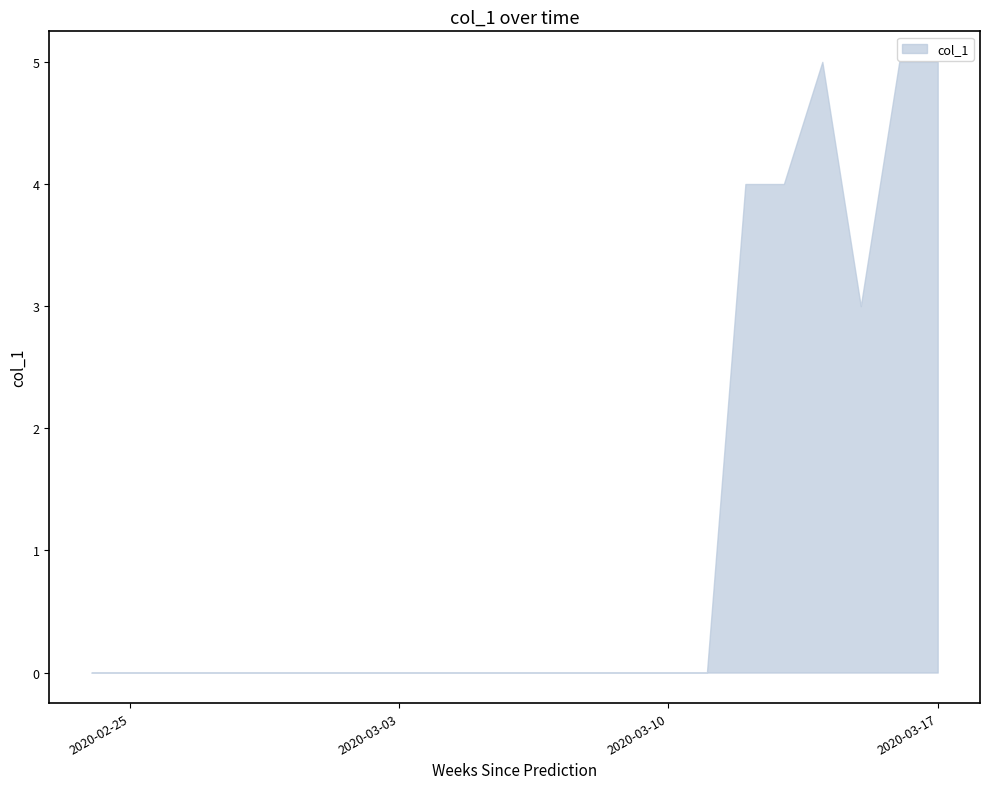

What is the maximum value shown in the chart?

5